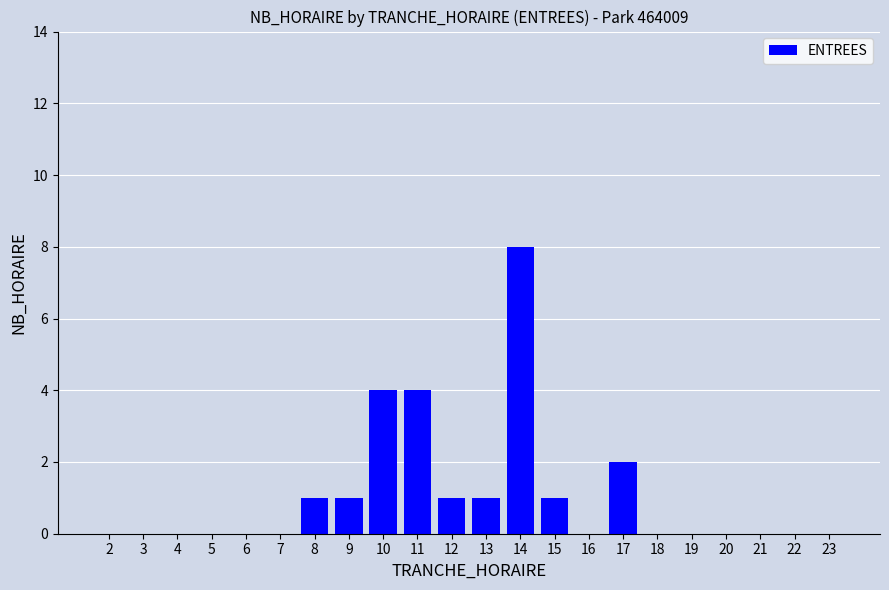

How many data points does each series have?

22